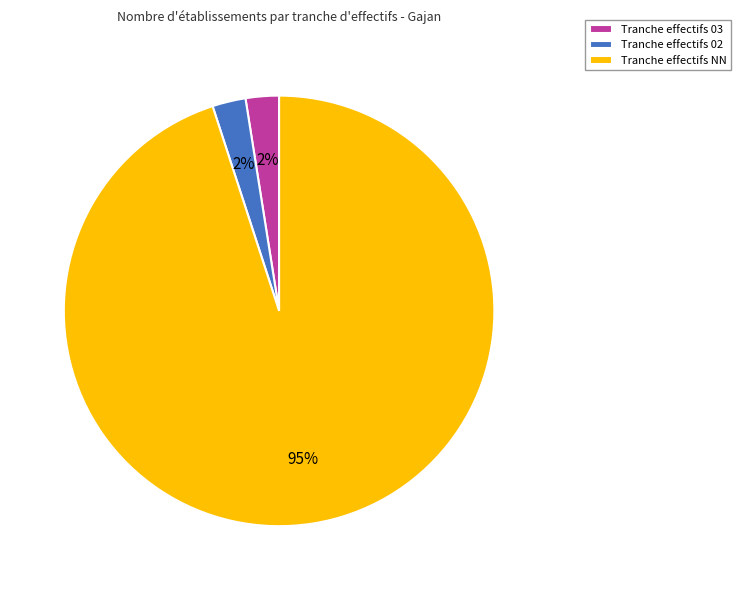

Do Tranche effectifs 02 and Tranche effectifs 03 together represent more than half of the pie?

No